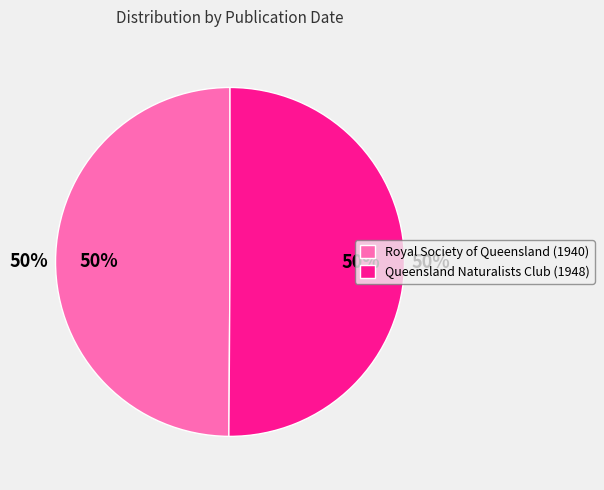

What is the largest slice in the pie chart?

Queensland Naturalists Club (1948)